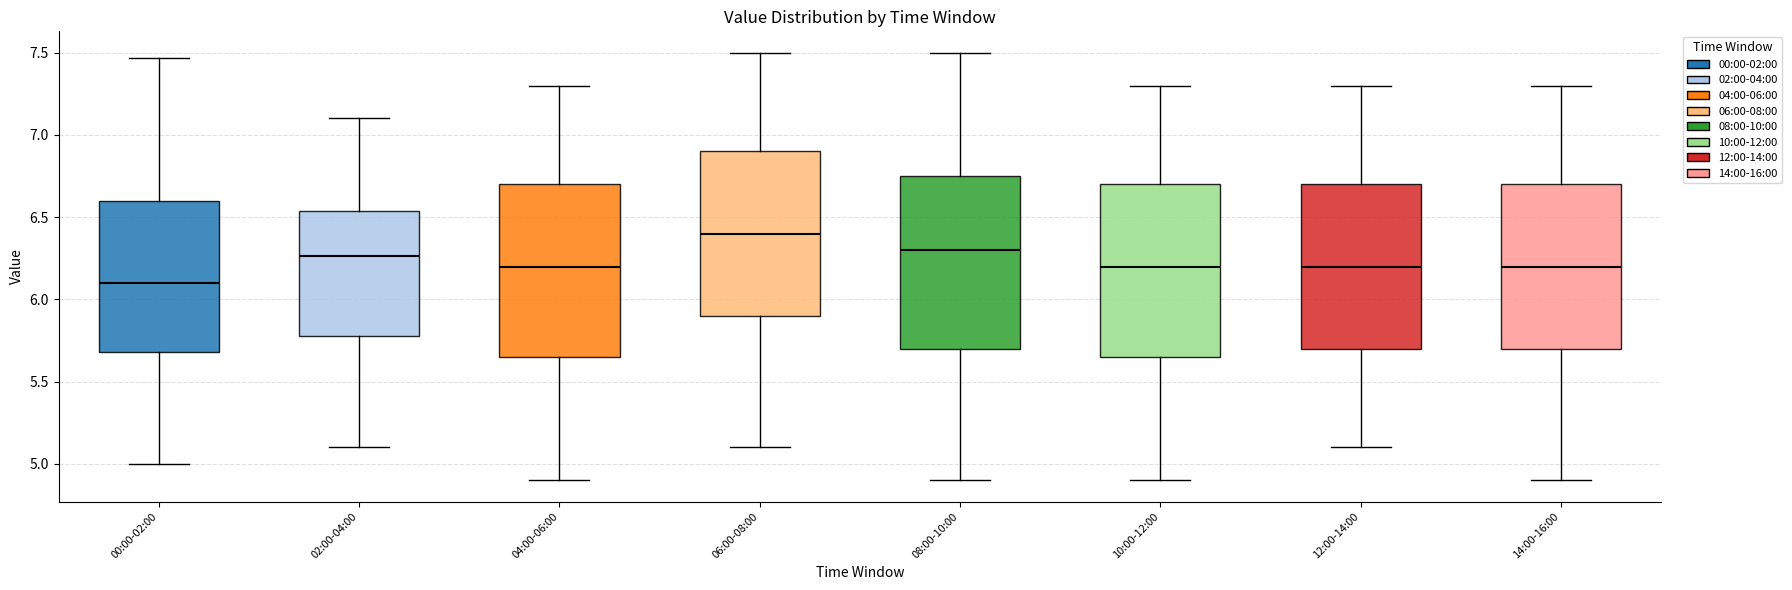

Reading left to right, transcribe this box plot: for each box, give where its median line is, the range the box spans, and where its two whiskers end, as read against the y-axis. The values are not printed on the chart, so give them approximately, as read against the axis.

00:00-02:00: median 6.10, box 5.70 to 6.60, whiskers 5.00 to 7.45
02:00-04:00: median 6.25, box 5.80 to 6.55, whiskers 5.10 to 7.10
04:00-06:00: median 6.20, box 5.65 to 6.70, whiskers 4.90 to 7.30
06:00-08:00: median 6.40, box 5.90 to 6.90, whiskers 5.10 to 7.50
08:00-10:00: median 6.30, box 5.70 to 6.75, whiskers 4.90 to 7.50
10:00-12:00: median 6.20, box 5.65 to 6.70, whiskers 4.90 to 7.30
12:00-14:00: median 6.20, box 5.70 to 6.70, whiskers 5.10 to 7.30
14:00-16:00: median 6.20, box 5.70 to 6.70, whiskers 4.90 to 7.30